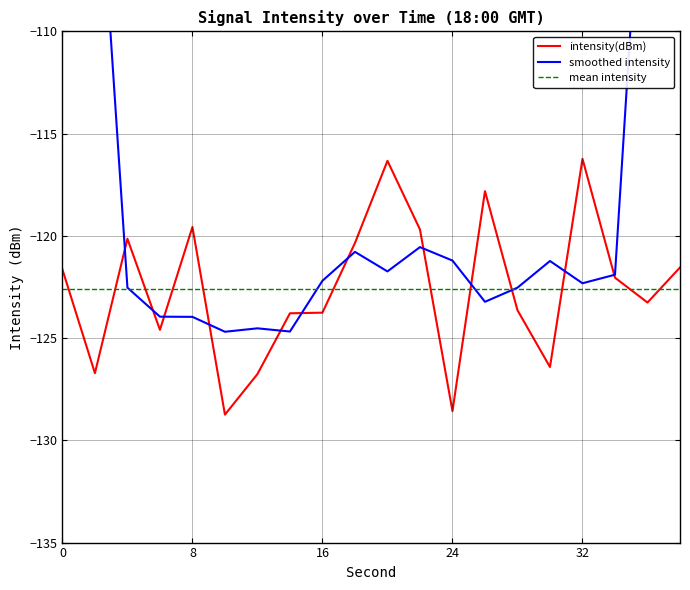

The intensity(dBm) series shows -128.6 at 24. True or false?

True